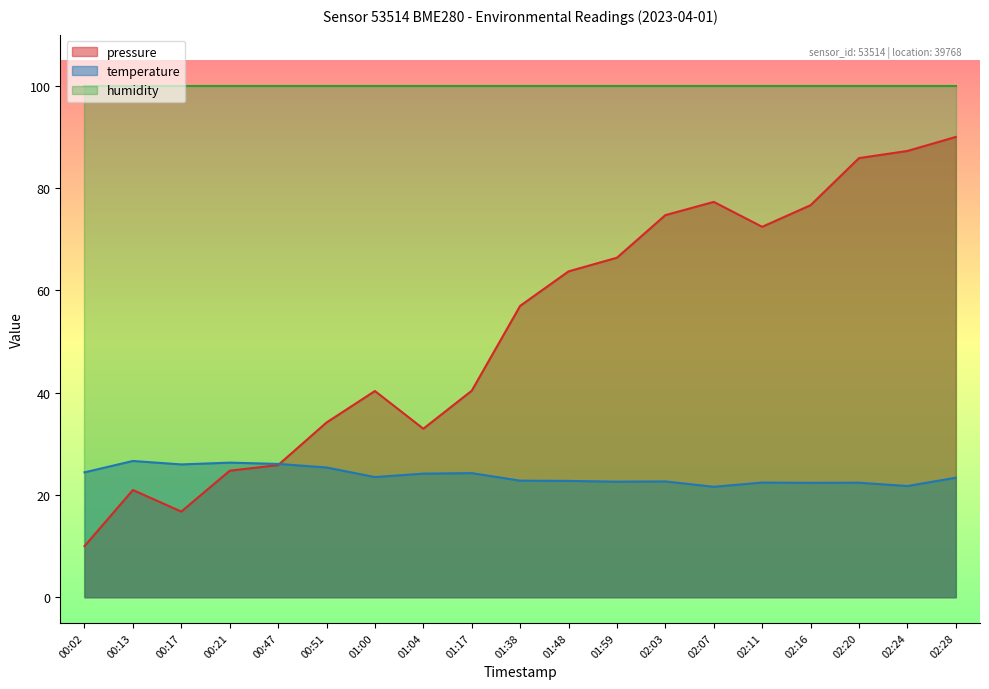

Rank the series at 01:17 from lowest to highest value.

temperature, pressure, humidity